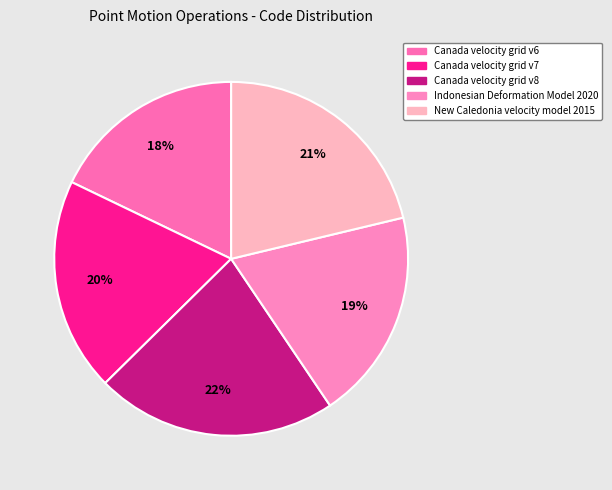

What percentage is the Indonesian Deformation Model 2020 slice, to the nearest percent?

19%